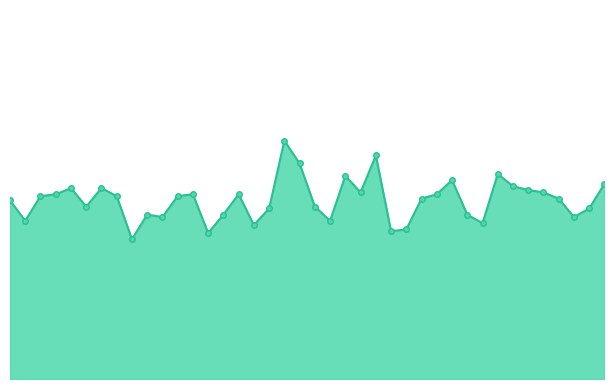

Rank the categories by value from lowest to highest.

8, 13, 25, 26, 16, 31, 1, 21, 10, 37, 9, 14, 30, 17, 38, 5, 20, 0, 27, 36, 2, 7, 11, 3, 12, 15, 28, 23, 35, 34, 4, 6, 33, 39, 29, 22, 32, 19, 24, 18